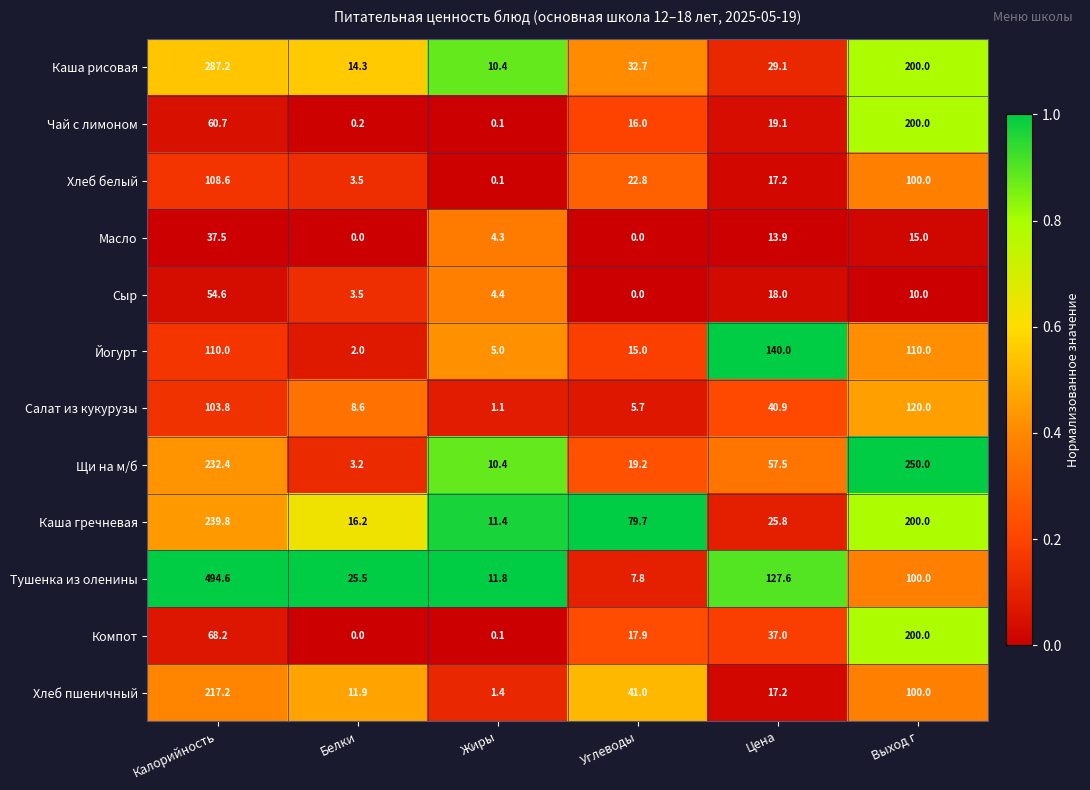

Is it true that Каша рисовая equals 52.1 at Цена?

False